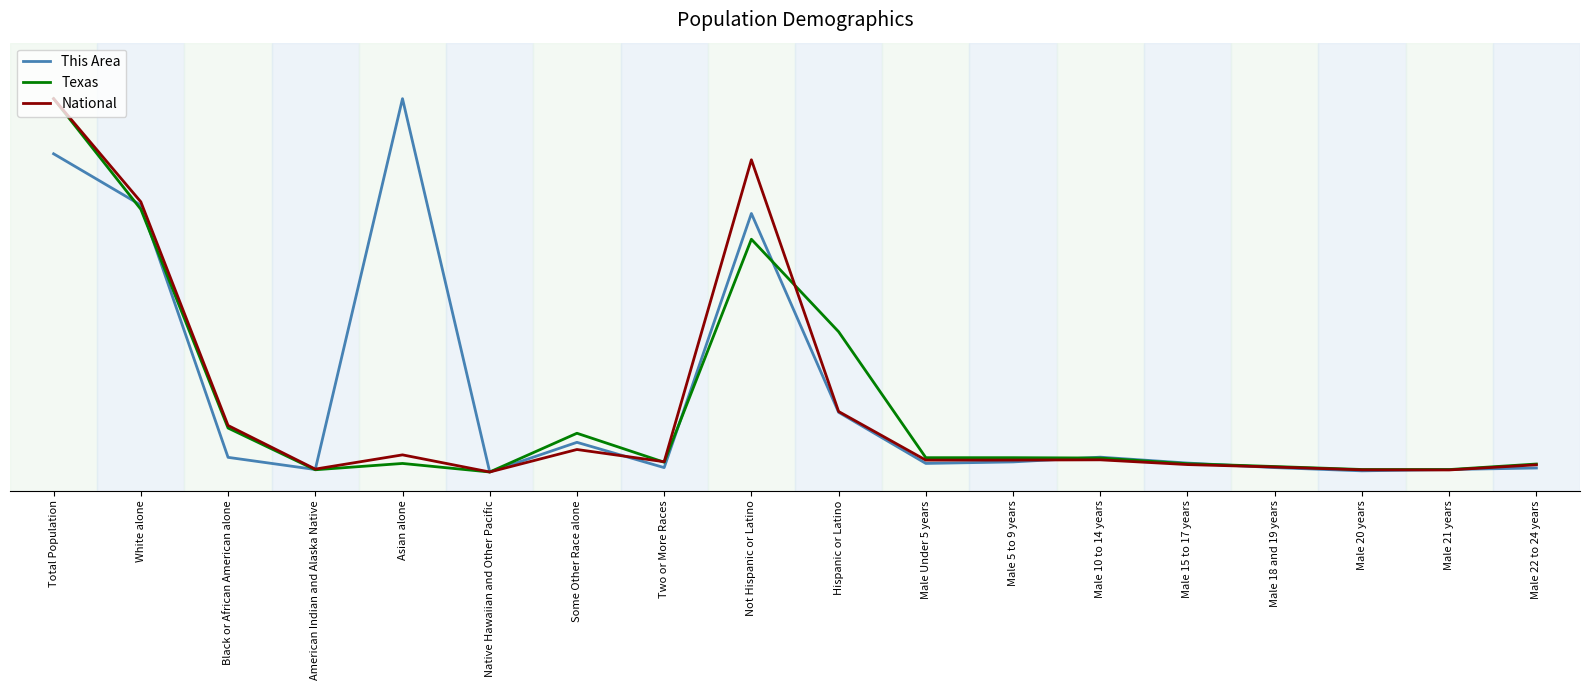

True or false: This Area and Texas cross at least once.

True